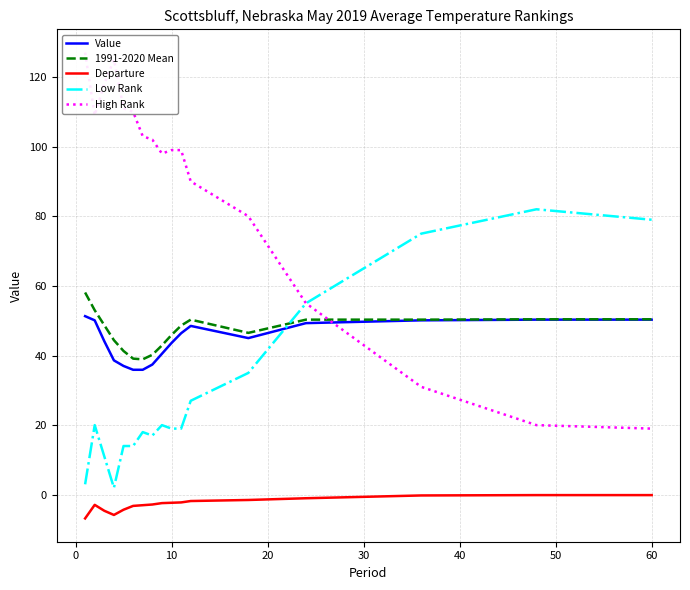

How many lines are shown in the chart?

5